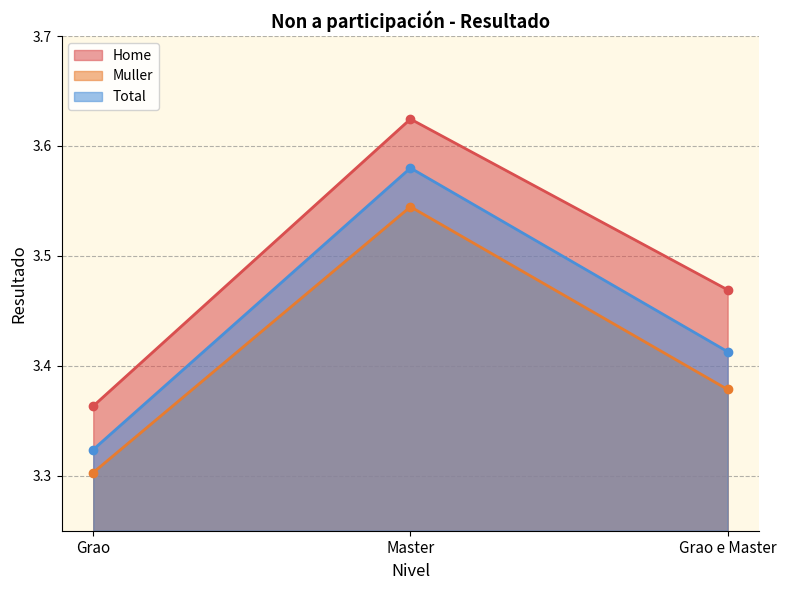

Does the chart have visible grid lines?

Yes